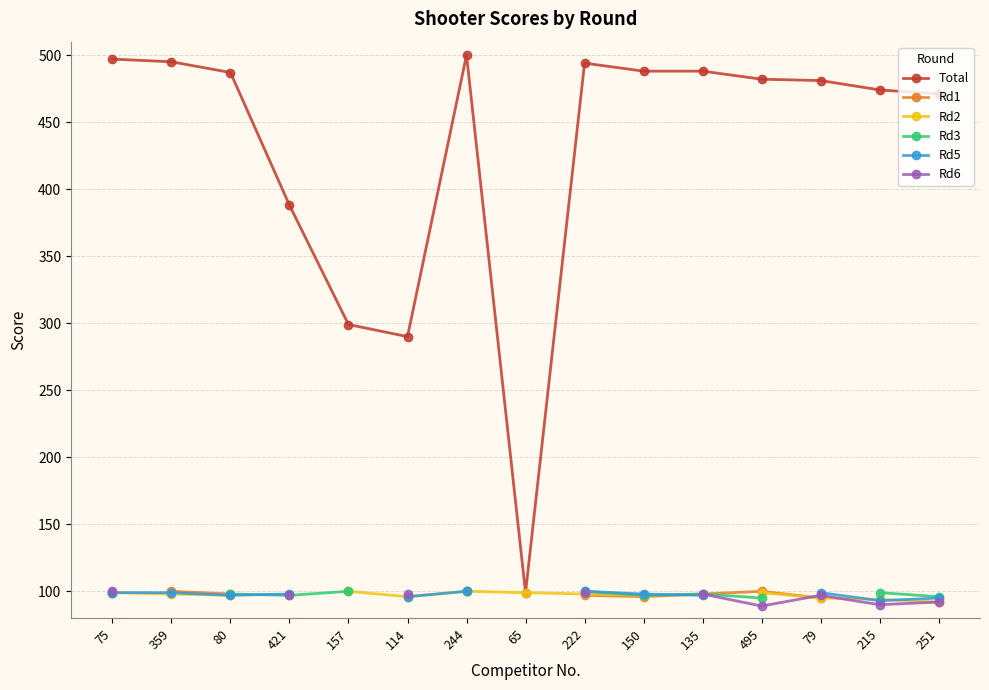

True or false: Total and Rd1 intersect in this chart.

False